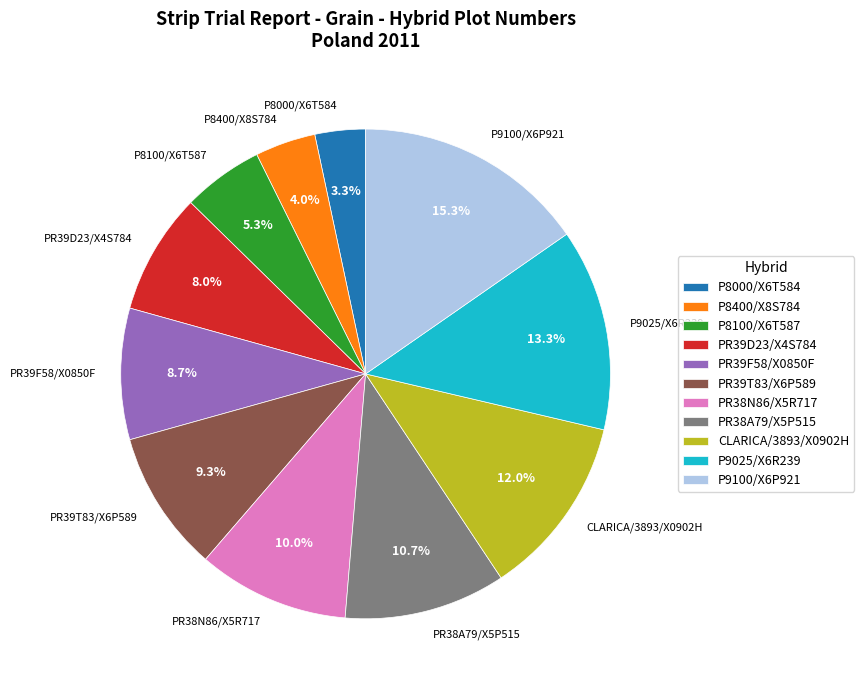

To the nearest percent, what is the difference between the largest and smallest slice percentages?

12%